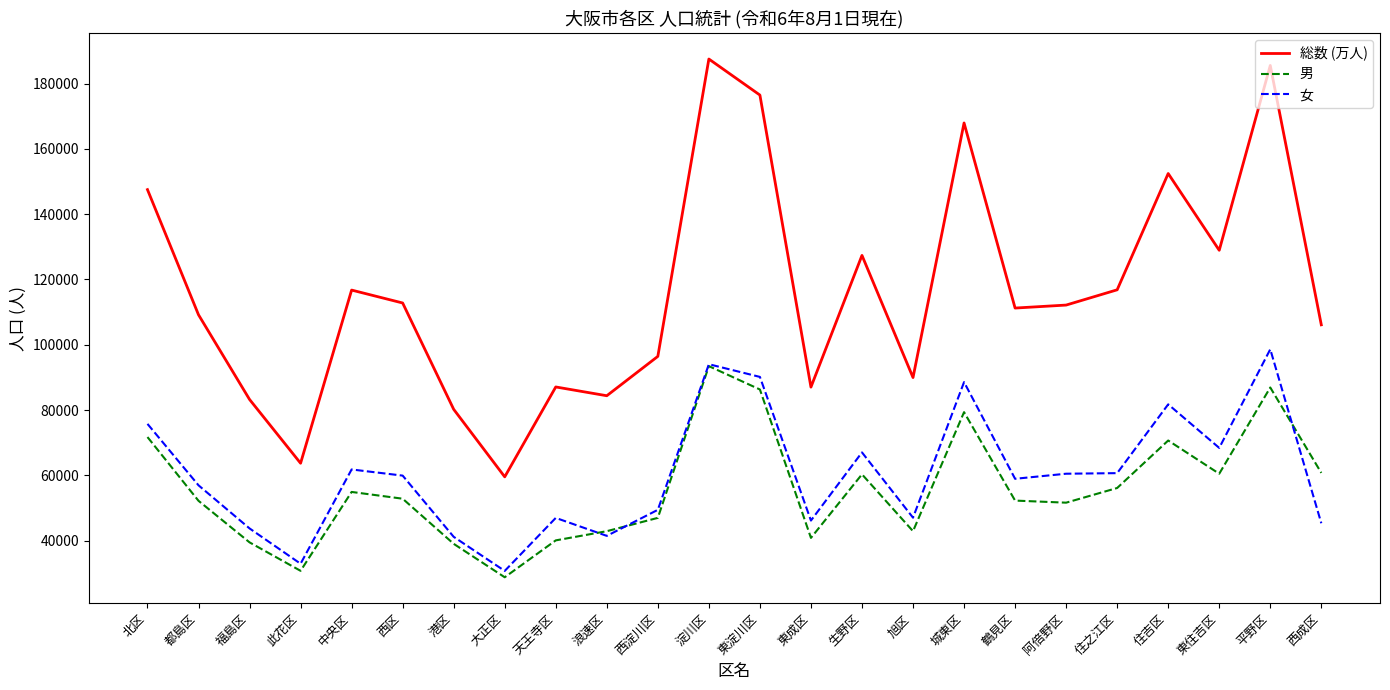

What is the sum of all 男 values?

1342071